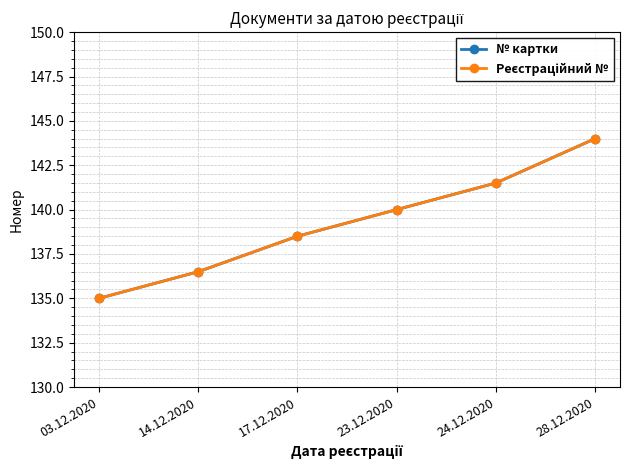

Reading left to right, extract all data points from this chart.

№ картки: 03.12.2020=135.0	14.12.2020=136.5	17.12.2020=138.5	23.12.2020=140.0	24.12.2020=141.5	28.12.2020=144.0
Реєстраційний №: 03.12.2020=135.0	14.12.2020=136.5	17.12.2020=138.5	23.12.2020=140.0	24.12.2020=141.5	28.12.2020=144.0